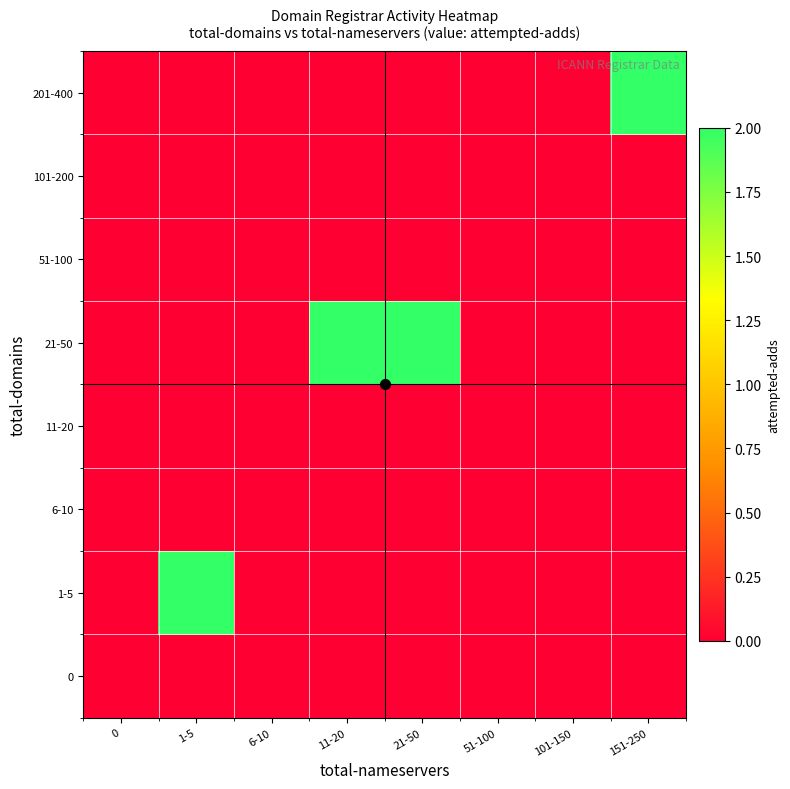

Reading left to right, what are all the values shown in this chart?

0: 0=0	1-5=0	6-10=0	11-20=0	21-50=0	51-100=0	101-150=0	151-250=0
1-5: 0=0	1-5=2	6-10=0	11-20=0	21-50=0	51-100=0	101-150=0	151-250=0
6-10: 0=0	1-5=0	6-10=0	11-20=0	21-50=0	51-100=0	101-150=0	151-250=0
11-20: 0=0	1-5=0	6-10=0	11-20=0	21-50=0	51-100=0	101-150=0	151-250=0
21-50: 0=0	1-5=0	6-10=0	11-20=2	21-50=2	51-100=0	101-150=0	151-250=0
51-100: 0=0	1-5=0	6-10=0	11-20=0	21-50=0	51-100=0	101-150=0	151-250=0
101-200: 0=0	1-5=0	6-10=0	11-20=0	21-50=0	51-100=0	101-150=0	151-250=0
201-400: 0=0	1-5=0	6-10=0	11-20=0	21-50=0	51-100=0	101-150=0	151-250=2